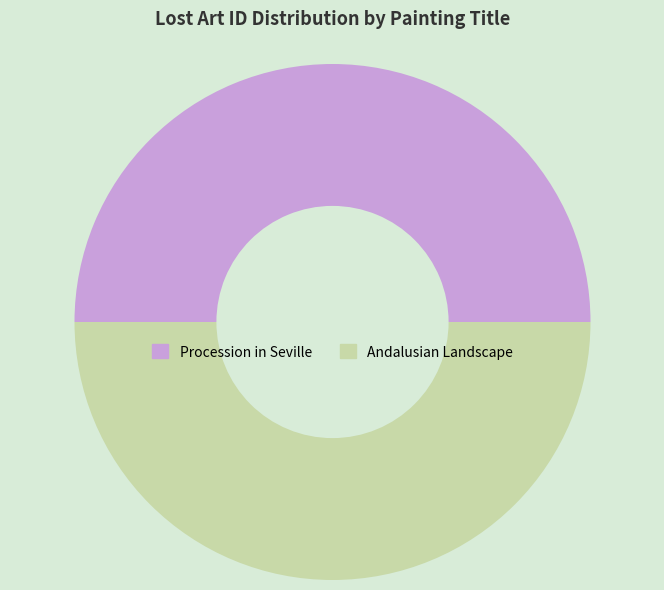

What is the ratio of the value at Andalusian Landscape to the value at Procession in Seville?

1.0